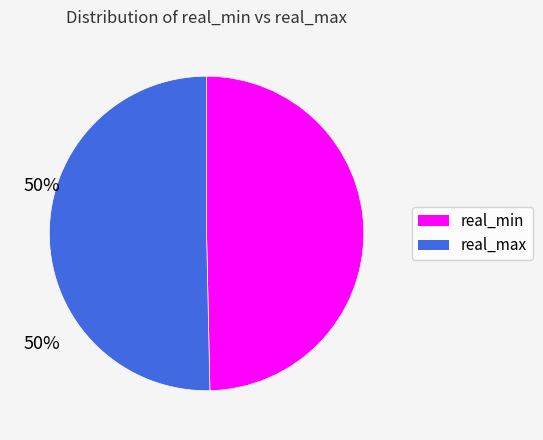

Does any single category account for the majority?

Yes